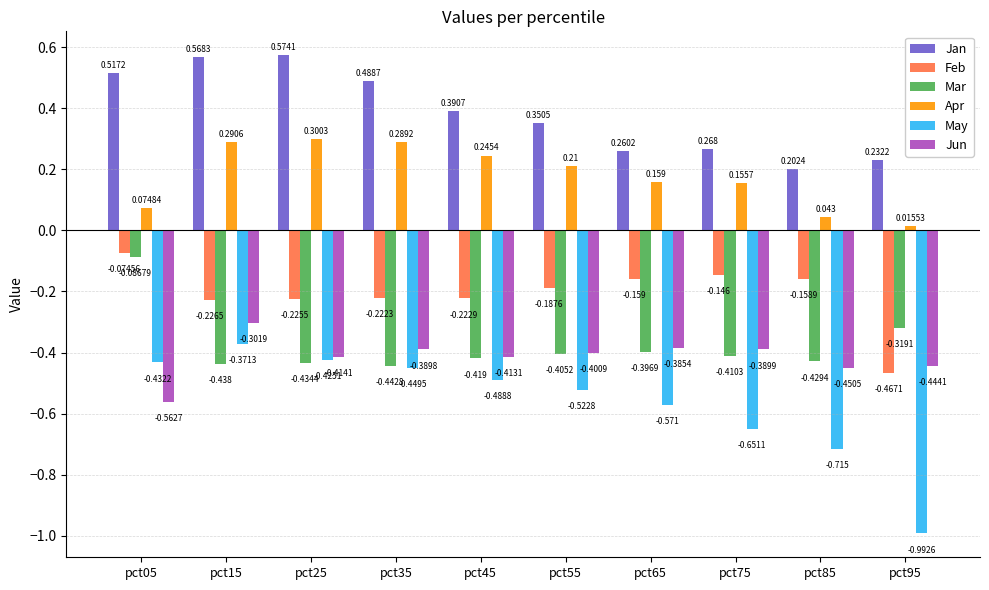

Which series has the largest total across all categories?

Jan